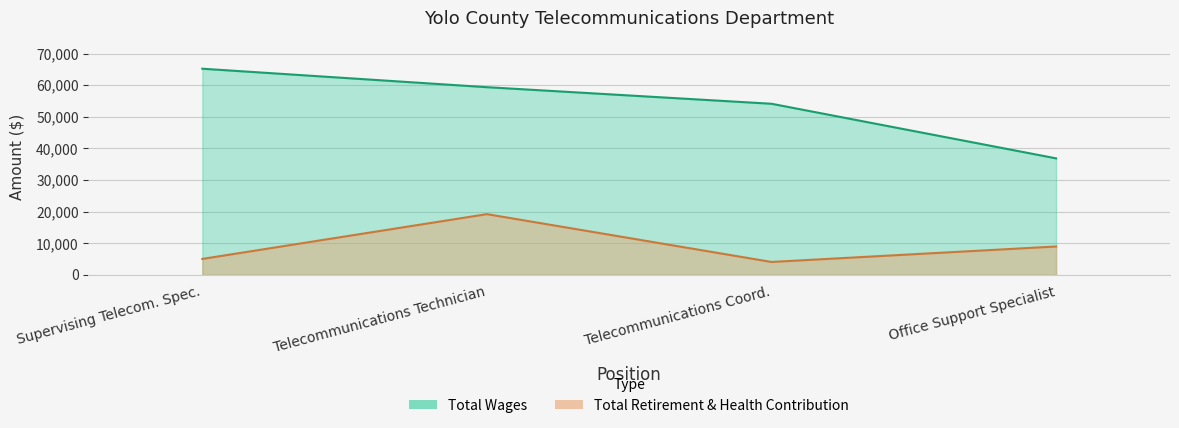

True or false: Total Retirement & Health Contribution and Total Wages cross at least once.

False